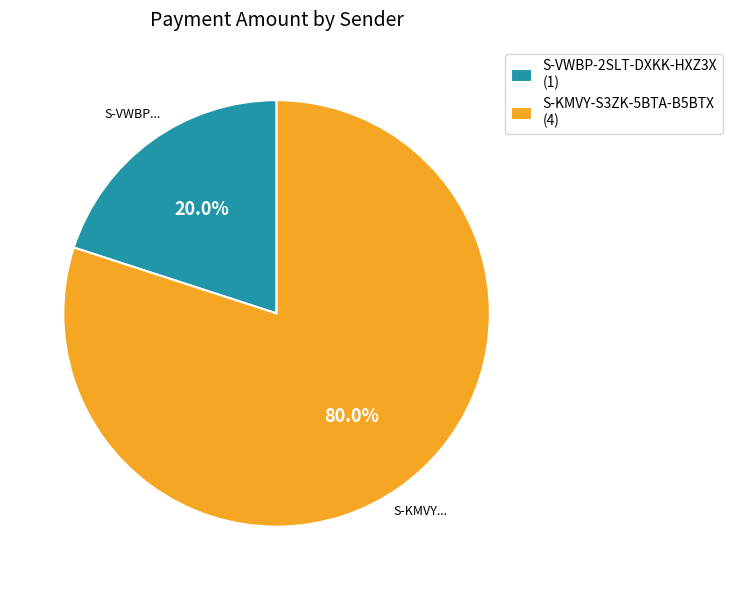

Count the number of slices in the pie.

2